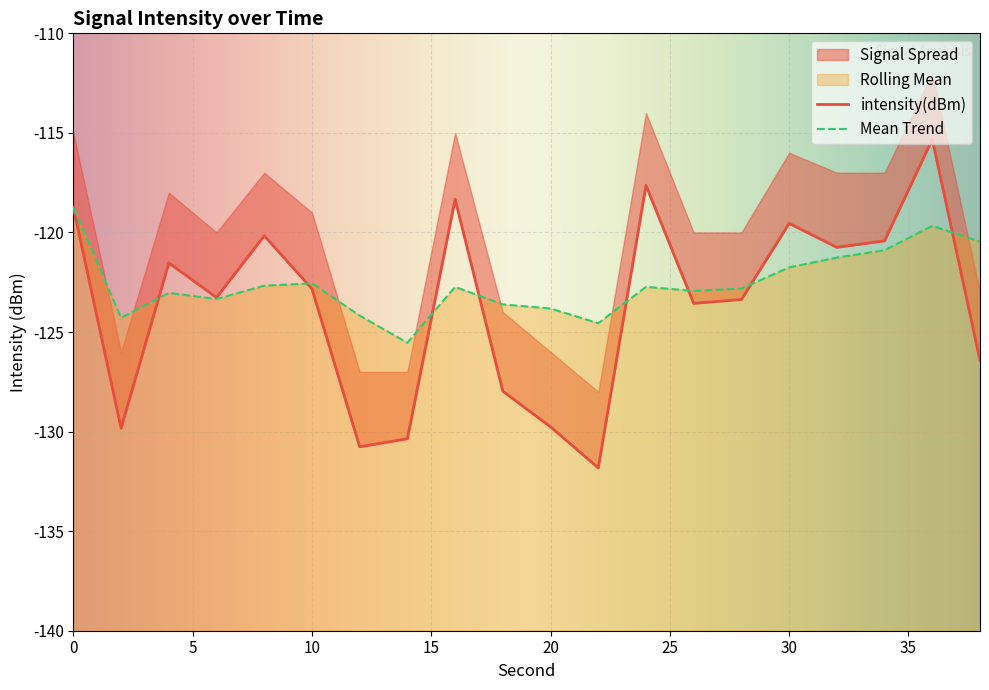

Rank the series by their average value, from lowest to highest.

intensity(dBm), rolling_mean